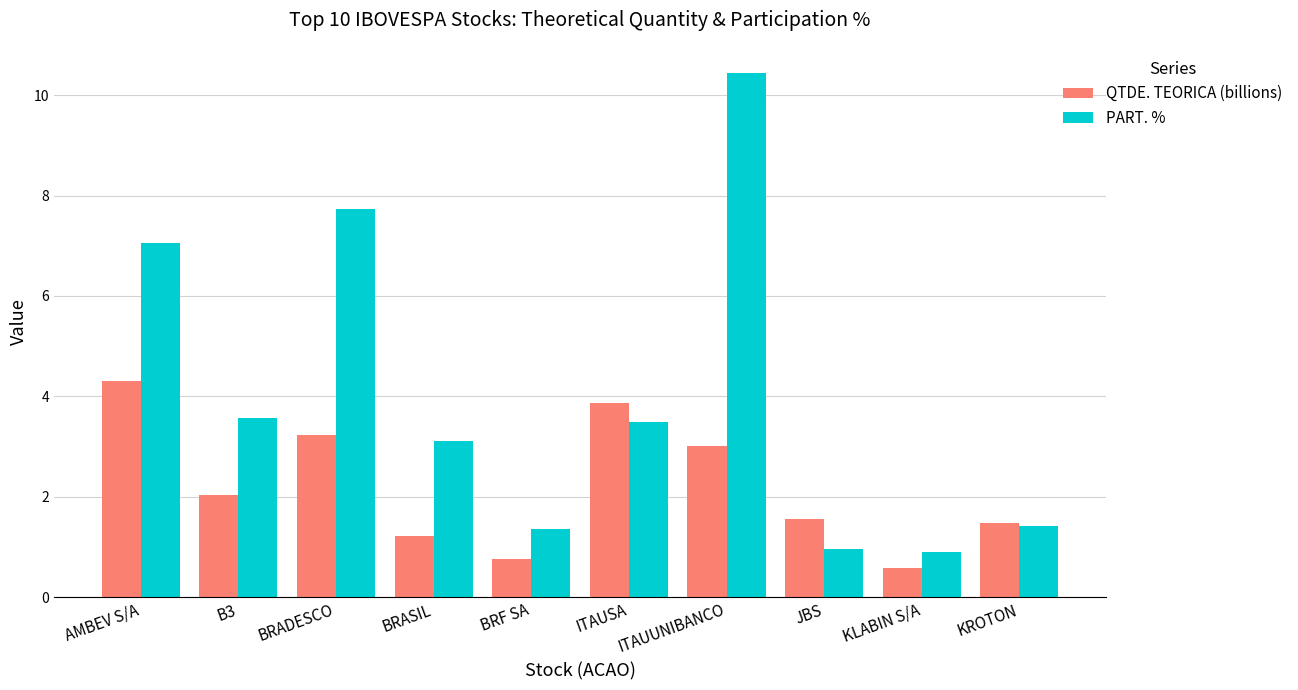

Which category has the highest value in the QTDE. TEORICA (billions) series?

AMBEV S/A